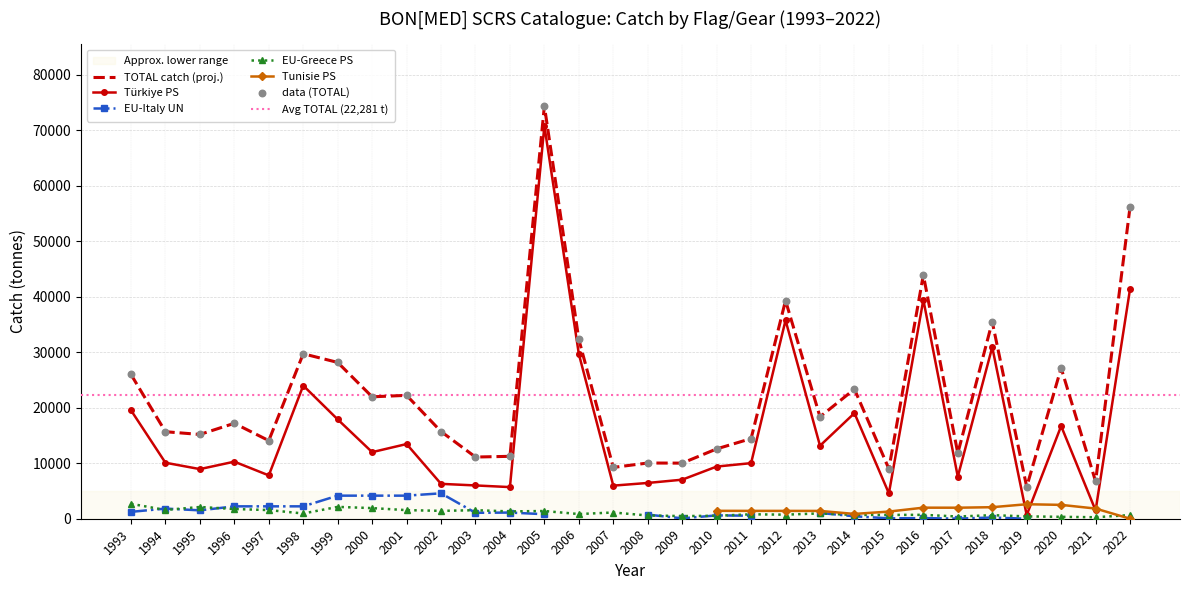

Which series reaches the maximum Y coordinate?

Türkiye PS